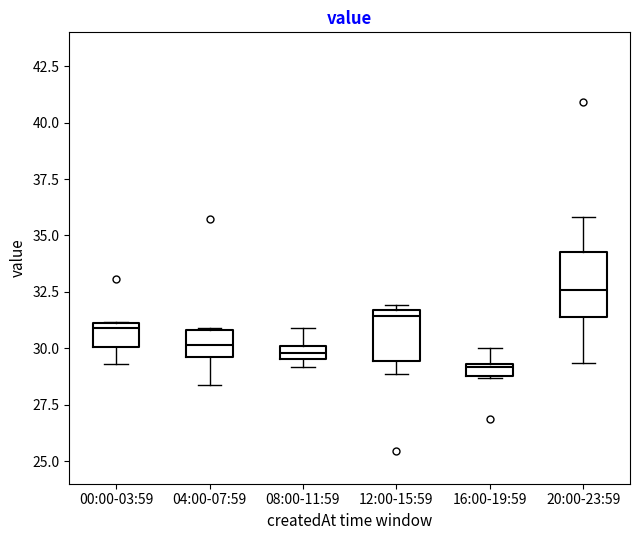

Where is the lower edge of the box for 04:00-07:59 on the y-axis? The values are not printed on the chart, so give them approximately, as read against the axis.

29.5